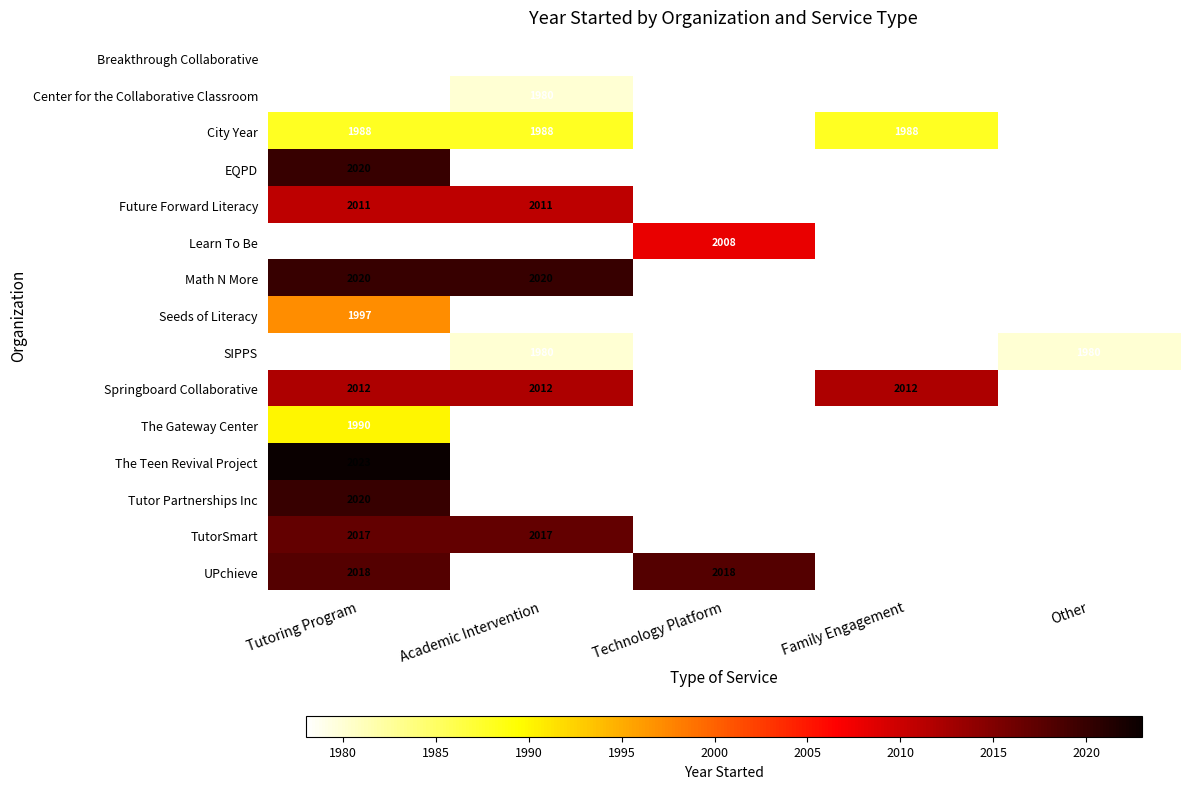

The value of Tutor Partnerships Inc at Tutoring Program is 2951. True or false?

False